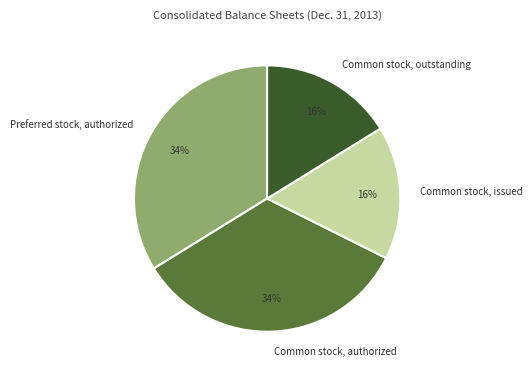

To the nearest percent, what is the average slice percentage?

25%